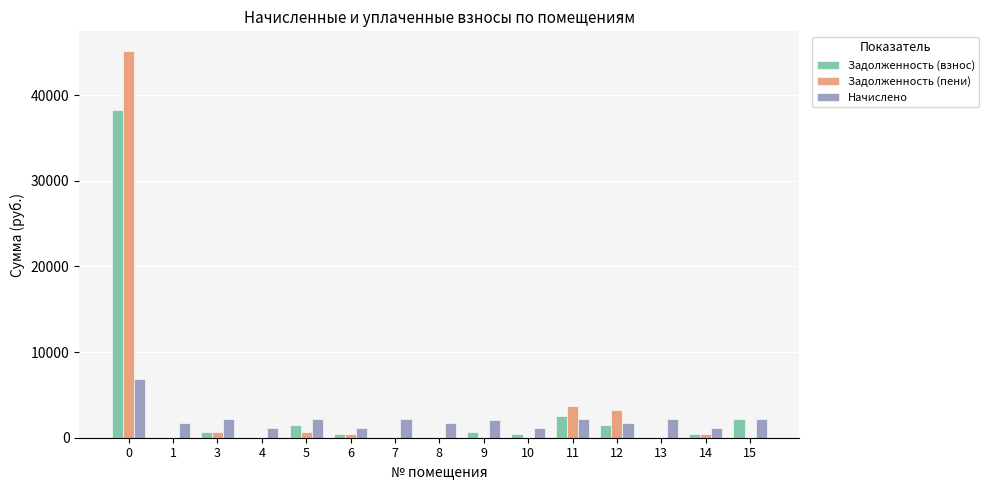

Does the chart contain stacked bars?

No